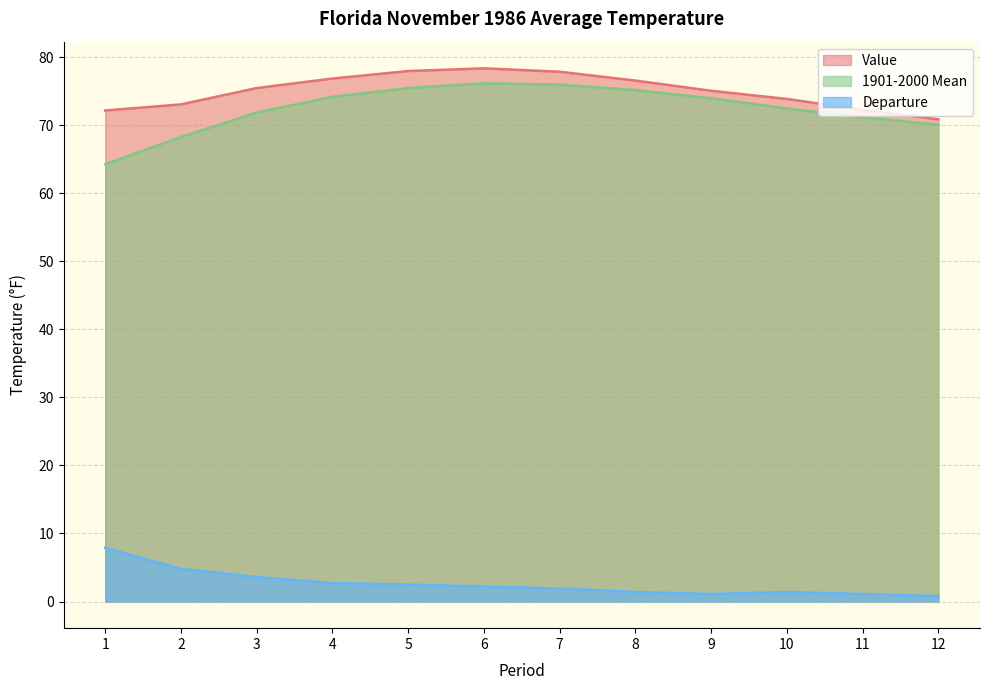

What is the sum of the 1901-2000 Mean values at 6 and 4?

150.4